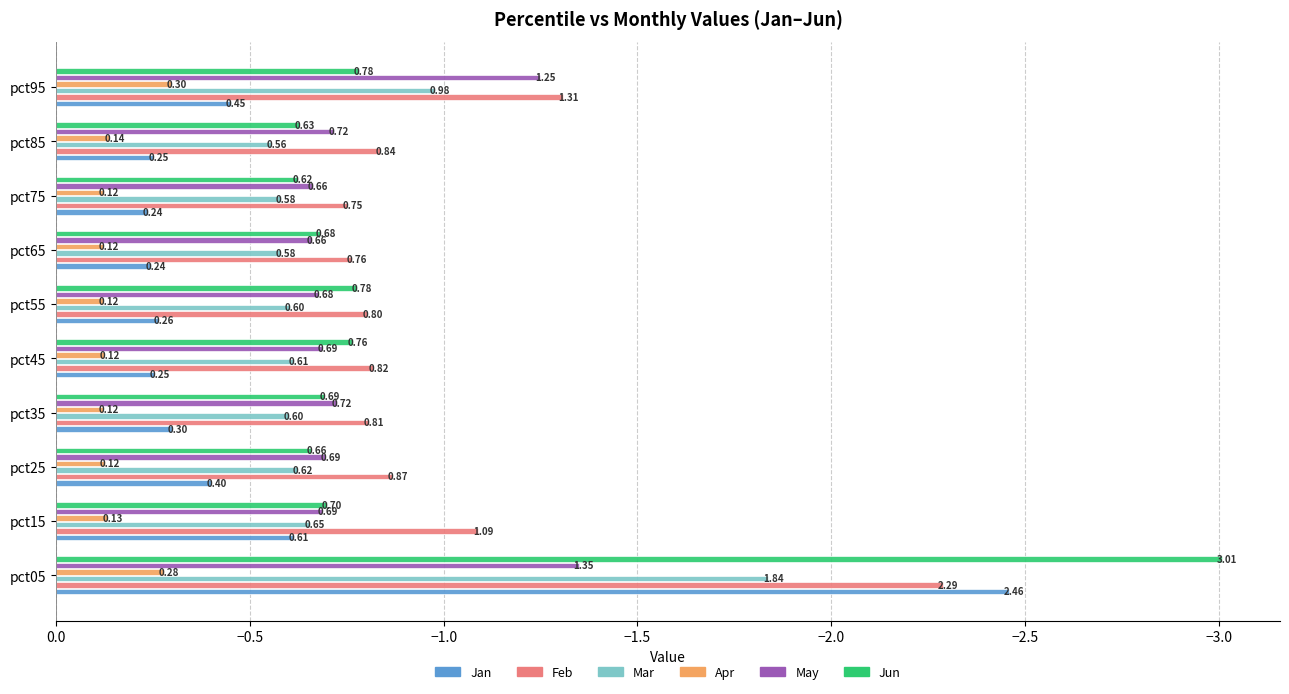

What is the smallest value displayed?

-3.0